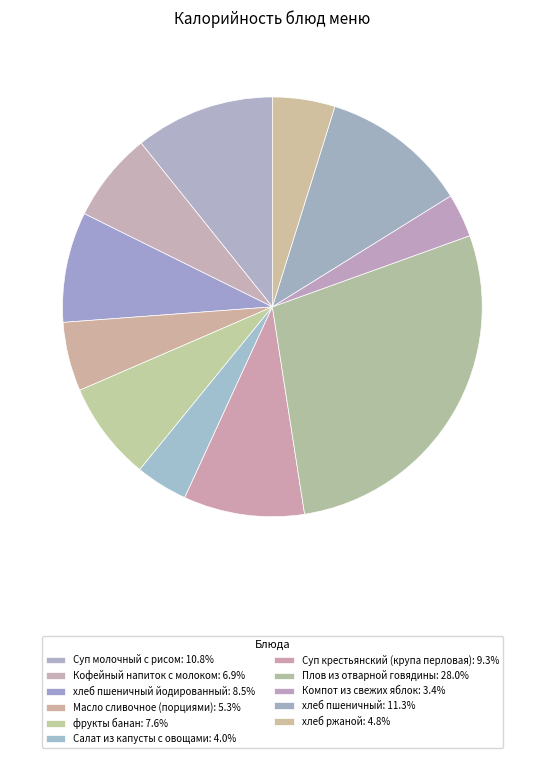

Count the number of slices in the pie.

11